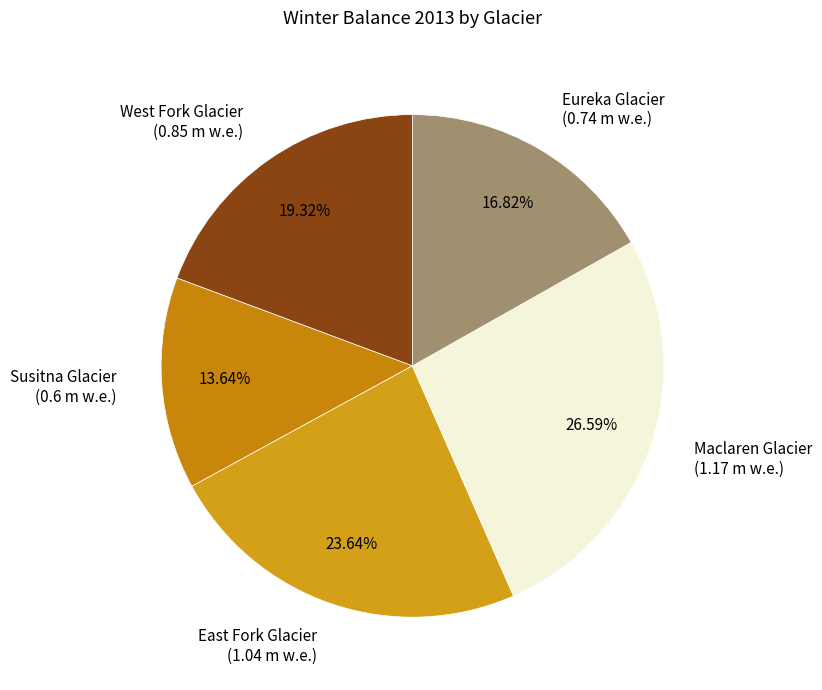

To the nearest percent, what is the difference between the largest and smallest slice percentages?

13%